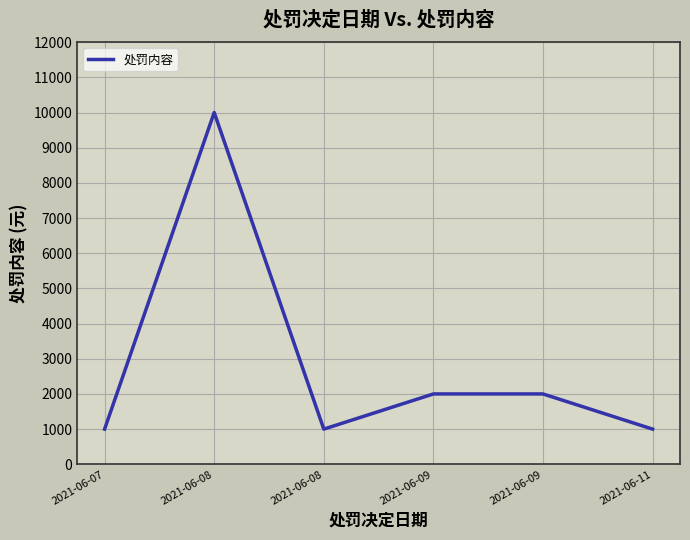

What is the minimum value shown in the chart?

1000